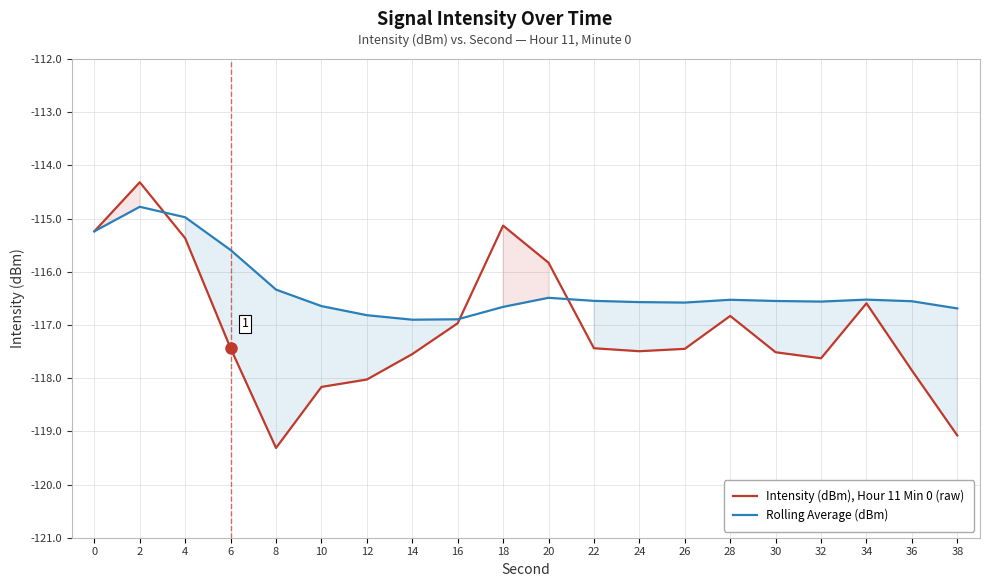

Is it true that Rolling Average (dBm) equals -63.1 at 4?

False